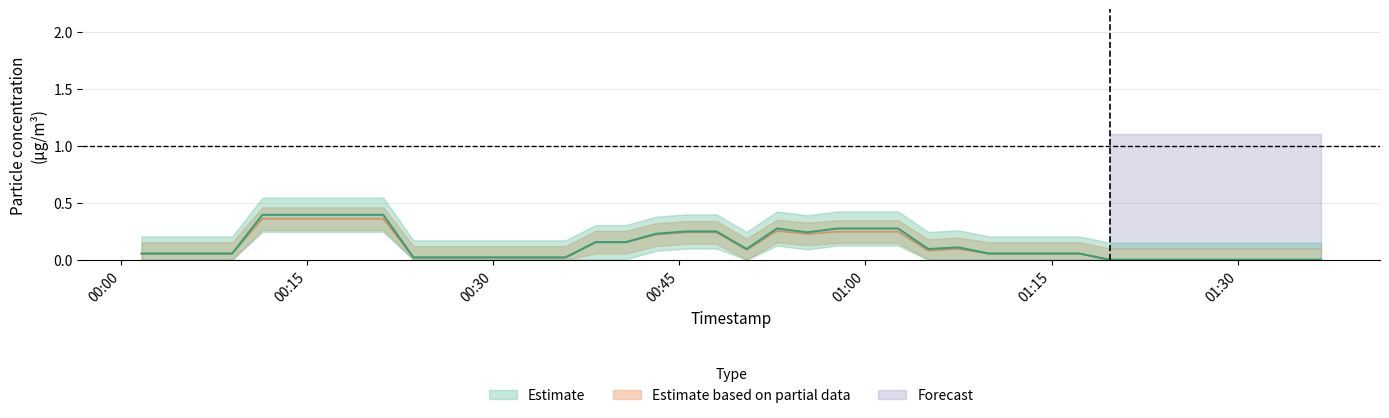

How many lines are shown in the chart?

2